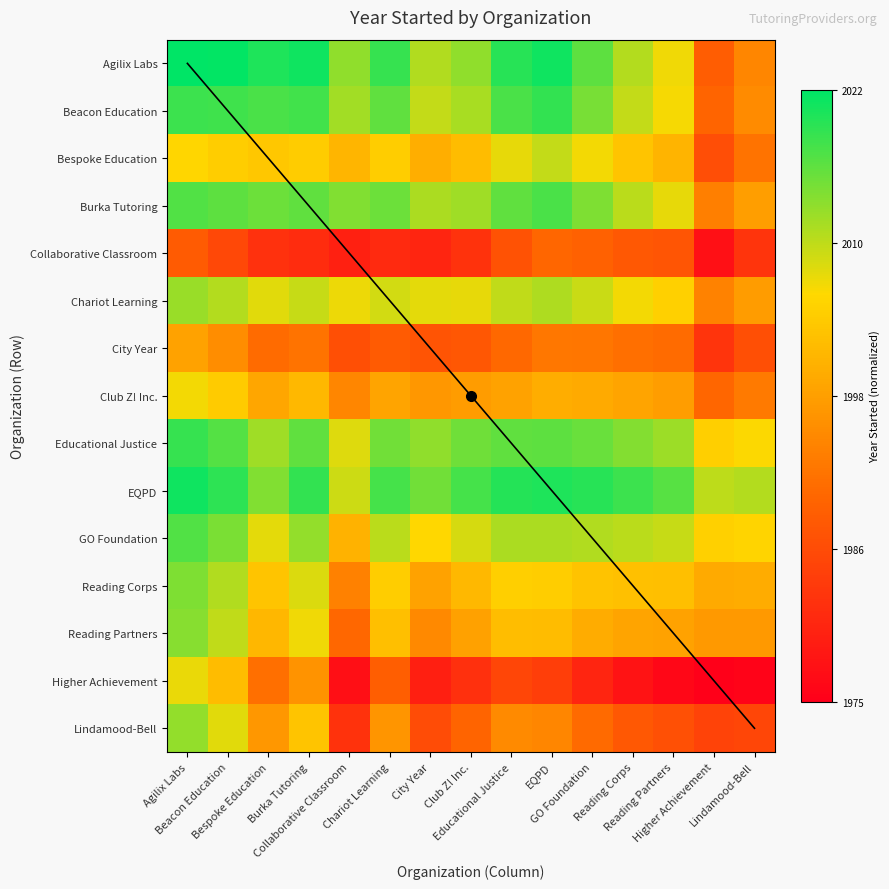

Reading left to right, transcribe all the data shown in this chart.

Agilix Labs: Agilix Labs=1.0	Beacon Education=1.0	Bespoke Education=1.0	Burka Tutoring=1.0	Collaborative Classroom=0.8	Chariot Learning=0.9	City Year=0.8	Club Z! Inc.=0.8	Educational Justice=0.9	EQPD=1.0	GO Foundation=0.9	Reading Corps=0.8	Reading Partners=0.7	Higher Achievement=0.3	Lindamood-Bell=0.4
Beacon Education: Agilix Labs=0.9	Beacon Education=0.9	Bespoke Education=0.9	Burka Tutoring=0.9	Collaborative Classroom=0.8	Chariot Learning=0.9	City Year=0.7	Club Z! Inc.=0.8	Educational Justice=0.9	EQPD=0.9	GO Foundation=0.8	Reading Corps=0.7	Reading Partners=0.7	Higher Achievement=0.3	Lindamood-Bell=0.4
Bespoke Education: Agilix Labs=0.7	Beacon Education=0.6	Bespoke Education=0.6	Burka Tutoring=0.6	Collaborative Classroom=0.6	Chariot Learning=0.6	City Year=0.5	Club Z! Inc.=0.6	Educational Justice=0.7	EQPD=0.7	GO Foundation=0.7	Reading Corps=0.6	Reading Partners=0.6	Higher Achievement=0.3	Lindamood-Bell=0.4
Burka Tutoring: Agilix Labs=0.9	Beacon Education=0.9	Bespoke Education=0.9	Burka Tutoring=0.9	Collaborative Classroom=0.8	Chariot Learning=0.9	City Year=0.8	Club Z! Inc.=0.8	Educational Justice=0.9	EQPD=0.9	GO Foundation=0.8	Reading Corps=0.8	Reading Partners=0.7	Higher Achievement=0.4	Lindamood-Bell=0.5
Collaborative Classroom: Agilix Labs=0.3	Beacon Education=0.2	Bespoke Education=0.2	Burka Tutoring=0.1	Collaborative Classroom=0.1	Chariot Learning=0.1	City Year=0.1	Club Z! Inc.=0.2	Educational Justice=0.3	EQPD=0.3	GO Foundation=0.3	Reading Corps=0.3	Reading Partners=0.3	Higher Achievement=0.1	Lindamood-Bell=0.2
Chariot Learning: Agilix Labs=0.8	Beacon Education=0.8	Bespoke Education=0.7	Burka Tutoring=0.7	Collaborative Classroom=0.7	Chariot Learning=0.7	City Year=0.7	Club Z! Inc.=0.7	Educational Justice=0.7	EQPD=0.8	GO Foundation=0.7	Reading Corps=0.7	Reading Partners=0.6	Higher Achievement=0.4	Lindamood-Bell=0.5
City Year: Agilix Labs=0.5	Beacon Education=0.4	Bespoke Education=0.3	Burka Tutoring=0.4	Collaborative Classroom=0.3	Chariot Learning=0.3	City Year=0.3	Club Z! Inc.=0.3	Educational Justice=0.3	EQPD=0.4	GO Foundation=0.4	Reading Corps=0.4	Reading Partners=0.4	Higher Achievement=0.2	Lindamood-Bell=0.3
Club Z! Inc.: Agilix Labs=0.7	Beacon Education=0.6	Bespoke Education=0.5	Burka Tutoring=0.6	Collaborative Classroom=0.4	Chariot Learning=0.5	City Year=0.5	Club Z! Inc.=0.5	Educational Justice=0.5	EQPD=0.5	GO Foundation=0.5	Reading Corps=0.5	Reading Partners=0.5	Higher Achievement=0.3	Lindamood-Bell=0.4
Educational Justice: Agilix Labs=0.9	Beacon Education=0.9	Bespoke Education=0.8	Burka Tutoring=0.9	Collaborative Classroom=0.7	Chariot Learning=0.8	City Year=0.8	Club Z! Inc.=0.9	Educational Justice=0.9	EQPD=0.9	GO Foundation=0.9	Reading Corps=0.8	Reading Partners=0.8	Higher Achievement=0.6	Lindamood-Bell=0.7
EQPD: Agilix Labs=1.0	Beacon Education=0.9	Bespoke Education=0.8	Burka Tutoring=0.9	Collaborative Classroom=0.7	Chariot Learning=0.9	City Year=0.8	Club Z! Inc.=0.9	Educational Justice=1.0	EQPD=1.0	GO Foundation=0.9	Reading Corps=0.9	Reading Partners=0.9	Higher Achievement=0.8	Lindamood-Bell=0.8
GO Foundation: Agilix Labs=0.9	Beacon Education=0.8	Bespoke Education=0.7	Burka Tutoring=0.8	Collaborative Classroom=0.6	Chariot Learning=0.8	City Year=0.7	Club Z! Inc.=0.7	Educational Justice=0.8	EQPD=0.8	GO Foundation=0.8	Reading Corps=0.8	Reading Partners=0.7	Higher Achievement=0.6	Lindamood-Bell=0.7
Reading Corps: Agilix Labs=0.8	Beacon Education=0.8	Bespoke Education=0.6	Burka Tutoring=0.7	Collaborative Classroom=0.4	Chariot Learning=0.6	City Year=0.5	Club Z! Inc.=0.6	Educational Justice=0.6	EQPD=0.6	GO Foundation=0.6	Reading Corps=0.6	Reading Partners=0.6	Higher Achievement=0.5	Lindamood-Bell=0.5
Reading Partners: Agilix Labs=0.8	Beacon Education=0.7	Bespoke Education=0.6	Burka Tutoring=0.7	Collaborative Classroom=0.3	Chariot Learning=0.6	City Year=0.4	Club Z! Inc.=0.5	Educational Justice=0.6	EQPD=0.6	GO Foundation=0.5	Reading Corps=0.5	Reading Partners=0.5	Higher Achievement=0.5	Lindamood-Bell=0.5
Higher Achievement: Agilix Labs=0.7	Beacon Education=0.6	Bespoke Education=0.4	Burka Tutoring=0.5	Collaborative Classroom=0.1	Chariot Learning=0.3	City Year=0.1	Club Z! Inc.=0.2	Educational Justice=0.2	EQPD=0.2	GO Foundation=0.1	Reading Corps=0.1	Reading Partners=0.0	Higher Achievement=0.0	Lindamood-Bell=0.0
Lindamood-Bell: Agilix Labs=0.8	Beacon Education=0.7	Bespoke Education=0.5	Burka Tutoring=0.6	Collaborative Classroom=0.2	Chariot Learning=0.5	City Year=0.3	Club Z! Inc.=0.3	Educational Justice=0.4	EQPD=0.4	GO Foundation=0.3	Reading Corps=0.3	Reading Partners=0.3	Higher Achievement=0.2	Lindamood-Bell=0.2